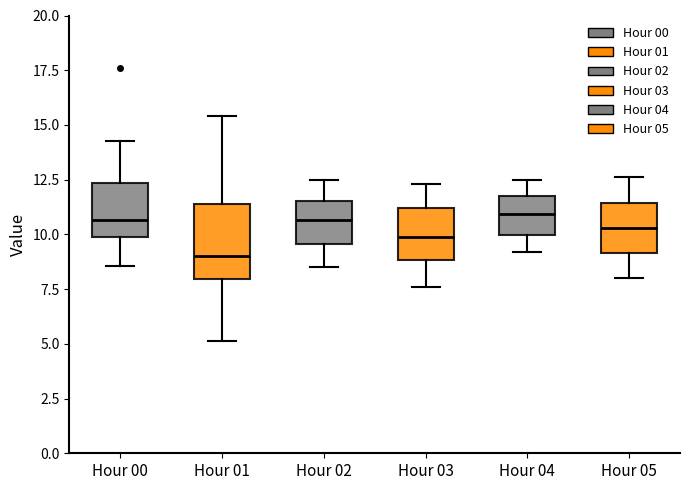

Reading left to right, read every box against the y-axis: the position of its median line, the range the box covers, and the ends of its whiskers. The values are not printed on the chart, so give them approximately, as read against the axis.

Hour 00: median 10.5, box 10.0 to 12.5, whiskers 8.5 to 14.5
Hour 01: median 9.0, box 8.0 to 11.5, whiskers 5.0 to 15.5
Hour 02: median 10.5, box 9.5 to 11.5, whiskers 8.5 to 12.5
Hour 03: median 10.0, box 9.0 to 11.0, whiskers 7.5 to 12.5
Hour 04: median 11.0, box 10.0 to 12.0, whiskers 9.0 to 12.5
Hour 05: median 10.5, box 9.0 to 11.5, whiskers 8.0 to 12.5